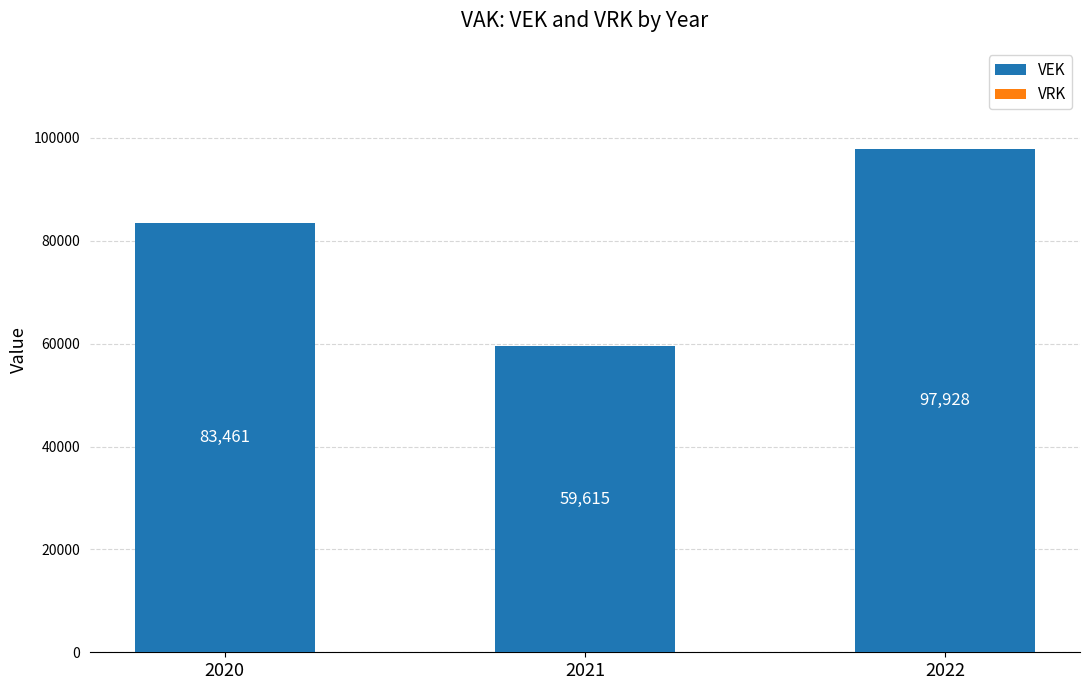

Rank the categories by value from lowest to highest.

2021, 2020, 2022